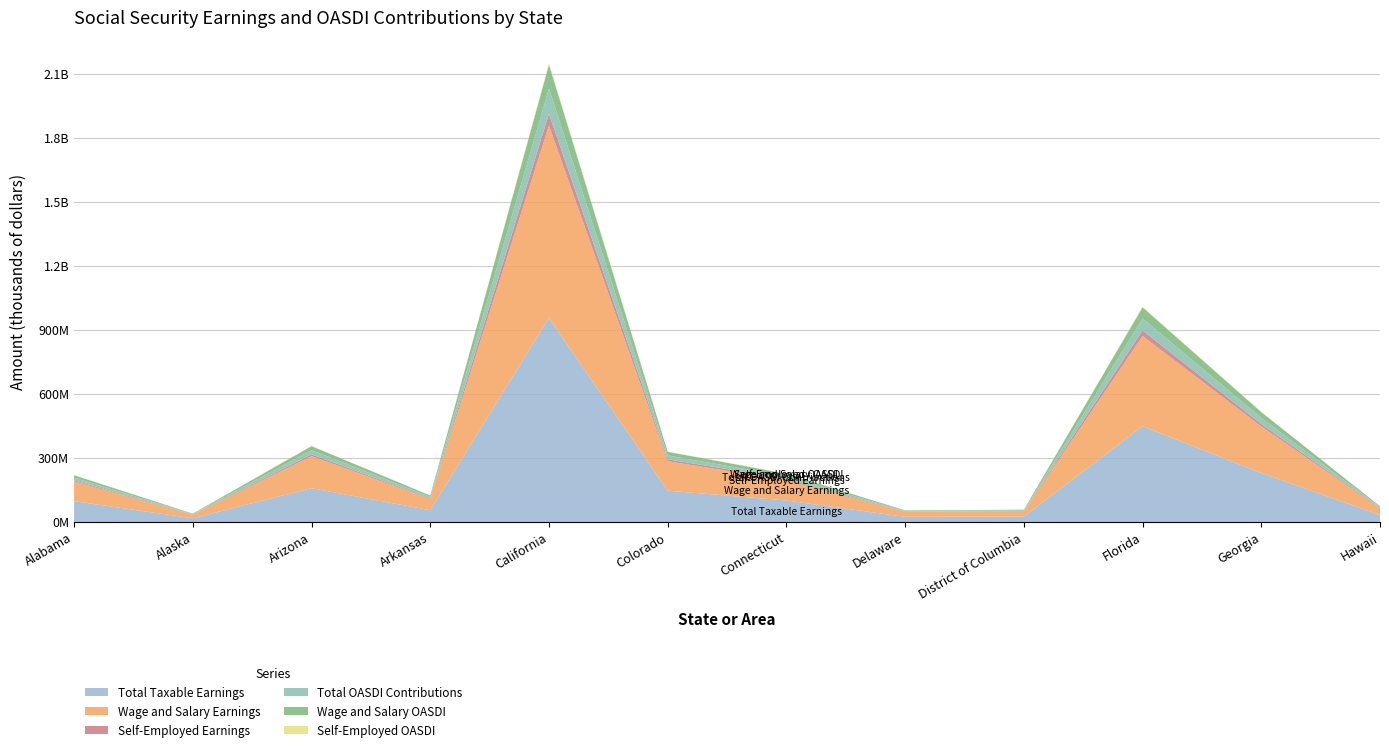

Reading left to right, list all the values displayed in this chart.

Total Taxable Earnings: 97750453	17545697	158548061	55433459	956041350	146848315	101012892	24388888	25777696	448782011	229682351	33066701
Wage and Salary Earnings: 93071807	16522791	150779979	52461353	901702711	138265488	94233265	23442151	24363985	422912454	218122259	31420987
Self-Employed Earnings: 4678646	1022907	7768082	2972107	54338639	8582828	6779627	946737	1413711	25869557	11560091	1645715
Total OASDI Contributions: 12121056	2175666	19659960	6873749	118549127	18209191	12525599	3024222	3196434	55648969	28480611	4100271
Wage and Salary OASDI: 11540904	2048826	18696717	6505208	111811136	17144920	11684925	2906827	3021134	52441144	27047160	3896202
Self-Employed OASDI: 580152	126840	963242	368541	6737991	1064271	840674	117395	175300	3207825	1433451	204069